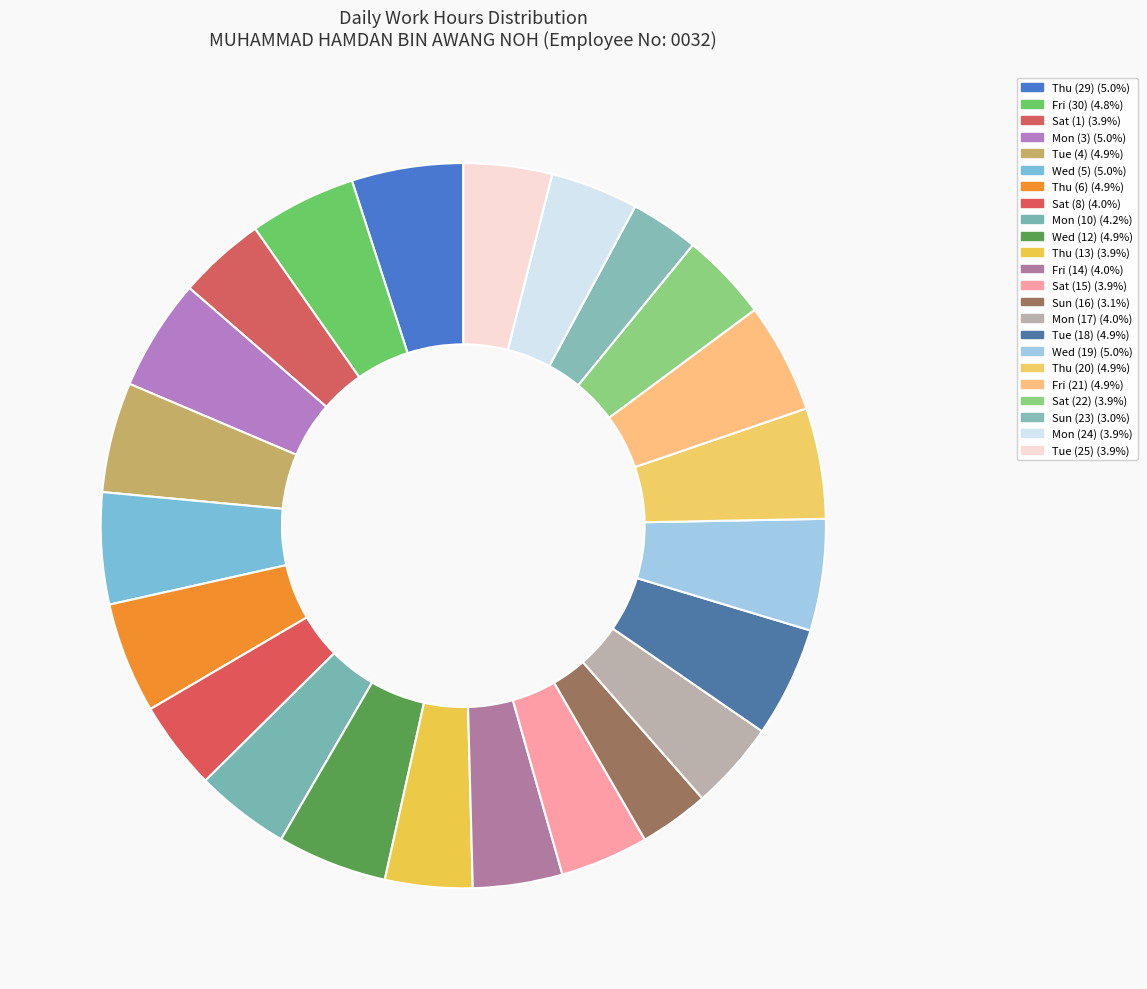

Count the number of slices in the pie.

23